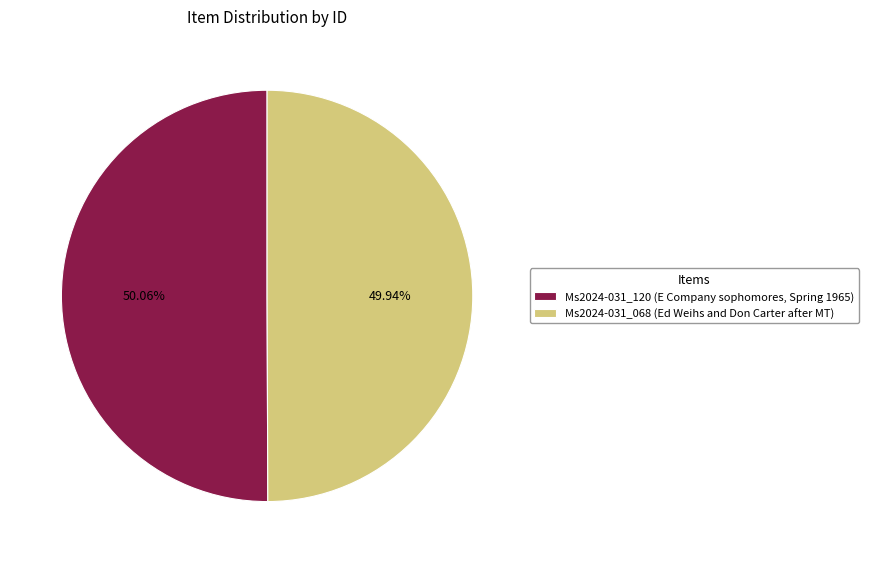

Combined, what portion of the pie is Ms2024-031_068 (Ed Weihs and Don Carter after MT) and Ms2024-031_120 (E Company sophomores, Spring 1965)?

100.0%